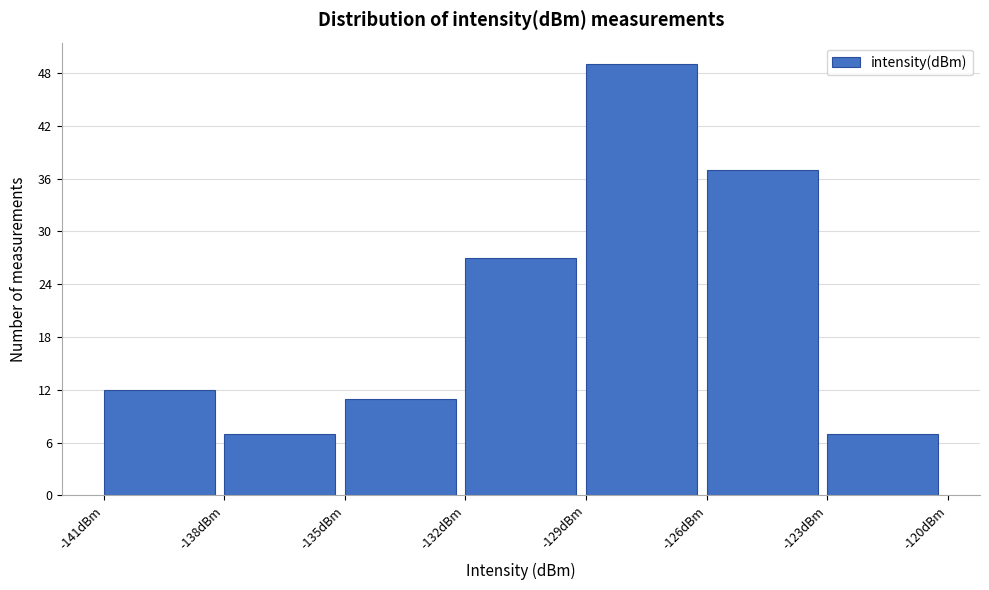

Reading left to right, list every bar in this chart as the range it spans on the x-axis followed by its height. The values are not printed on the chart, so give them approximately, as read against the axis.

-141 to -138: 12
-138 to -135: 7
-135 to -132: 11
-132 to -129: 27
-129 to -126: 49
-126 to -123: 37
-123 to -120: 7